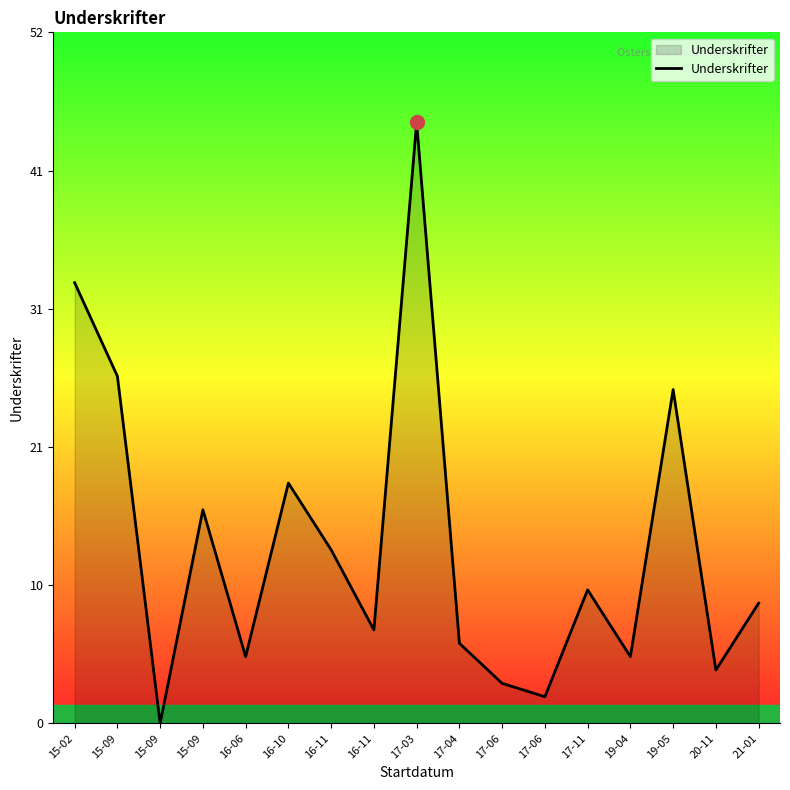

At which label does the data first exceed 9?

15-02